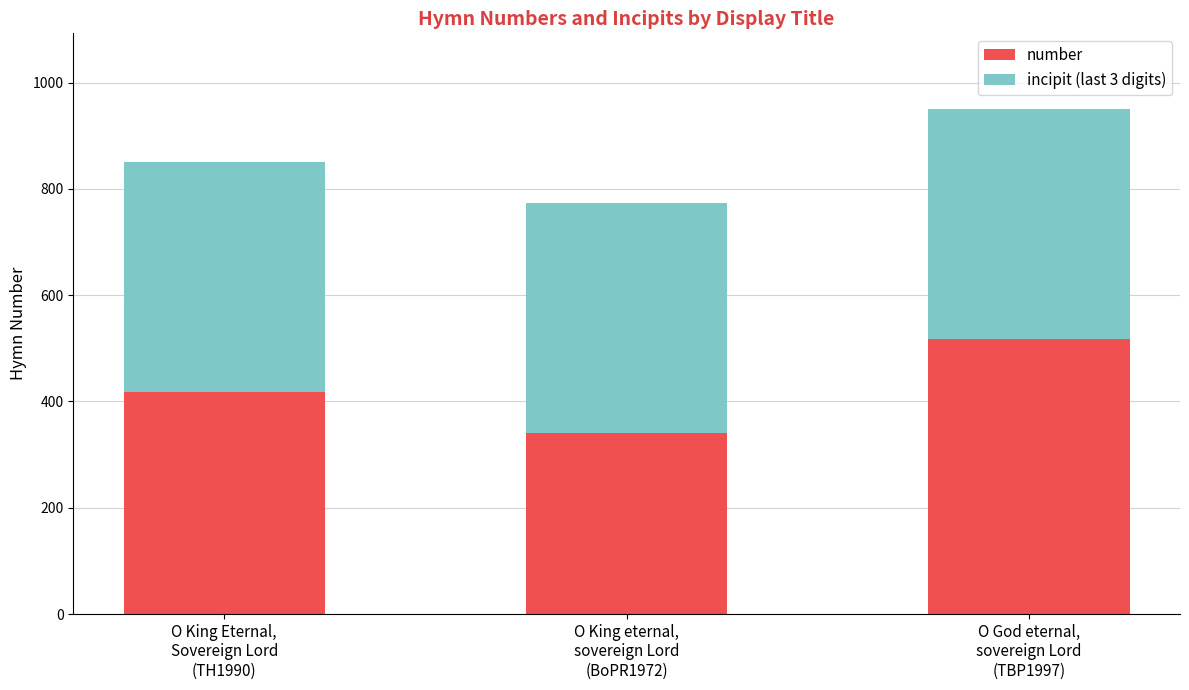

What is the sum of the number values at O King Eternal,
Sovereign Lord
(TH1990) and O God eternal,
sovereign Lord
(TBP1997)?

936